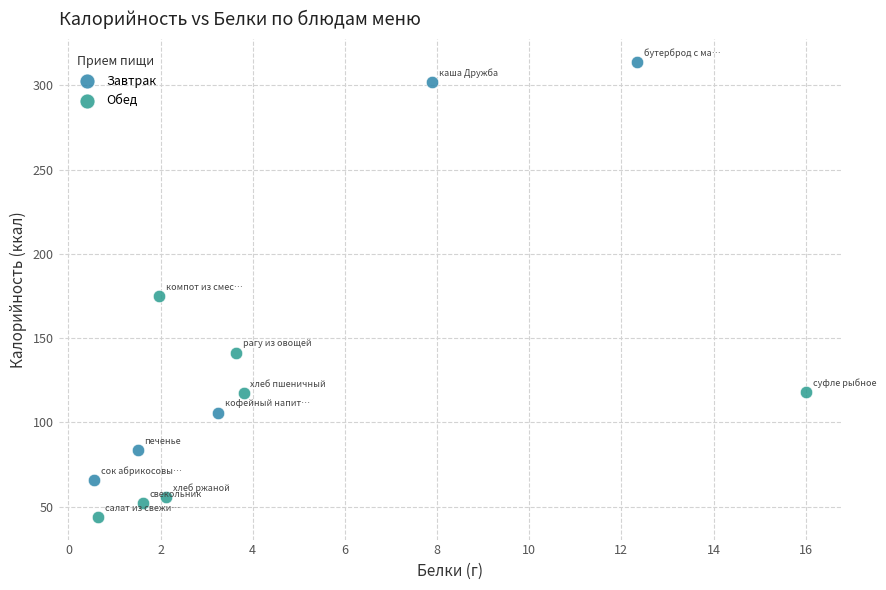

Which series contains the highest Y value?

Завтрак